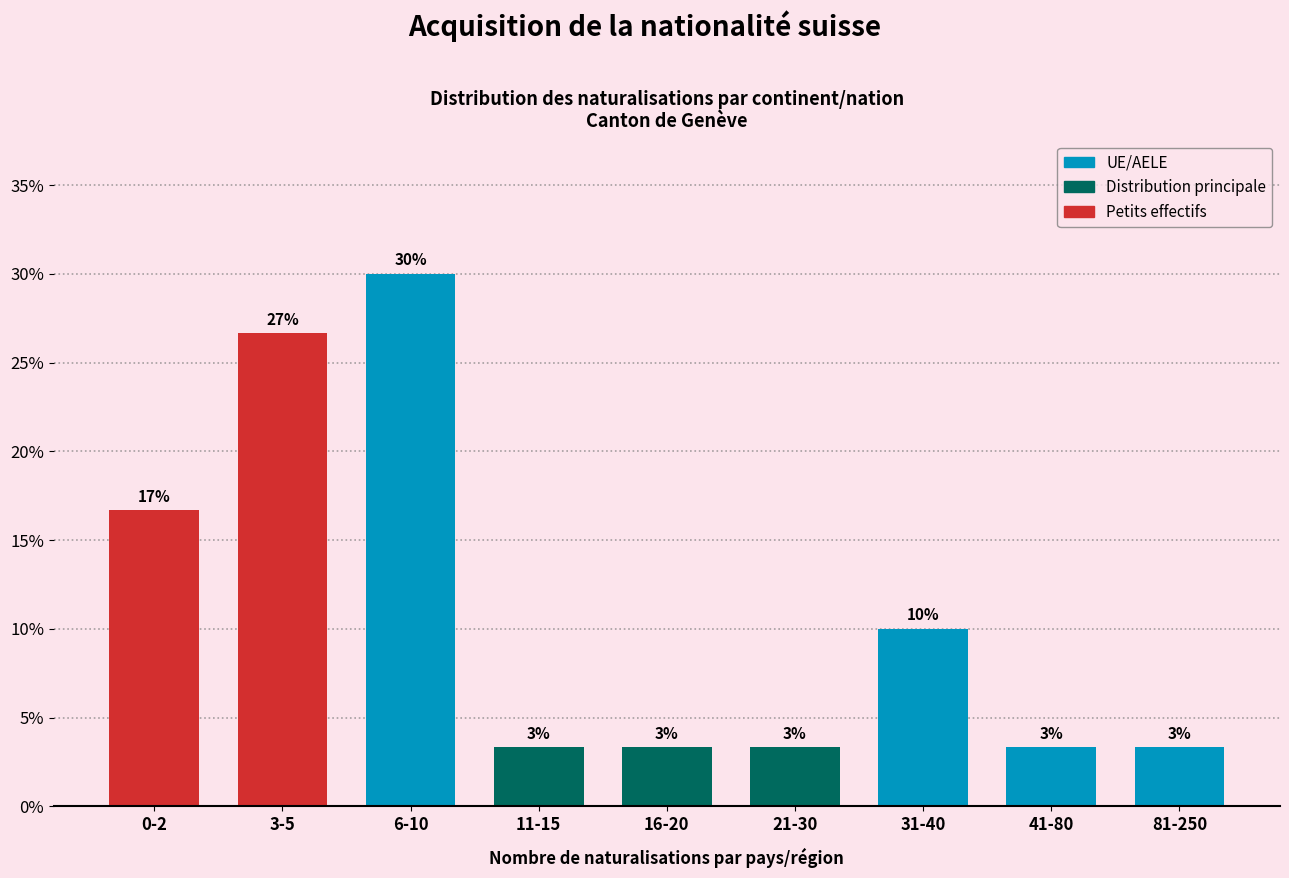

Are the bars horizontal?

No